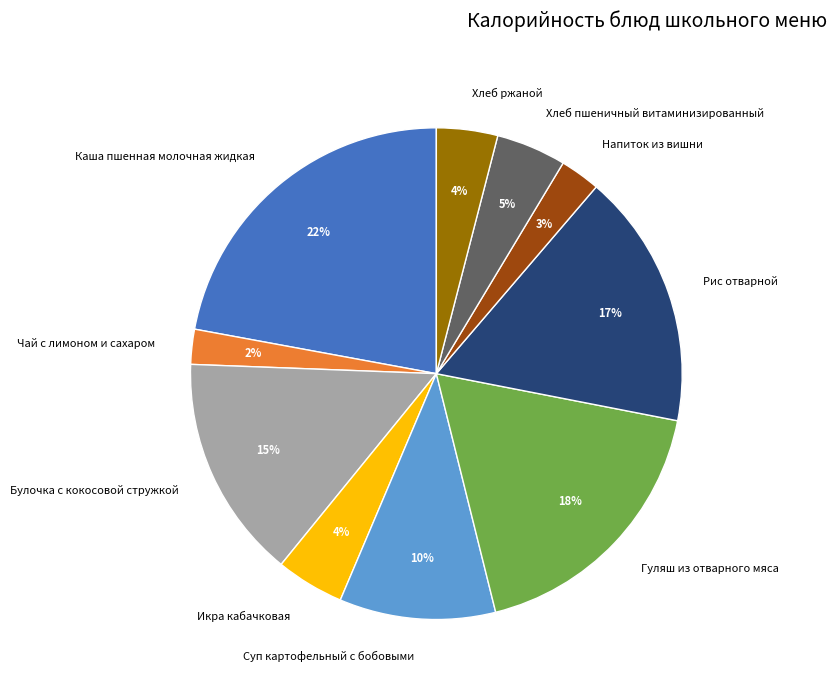

The Хлеб пшеничный витаминизированный slice represents 5% of the pie. True or false?

True